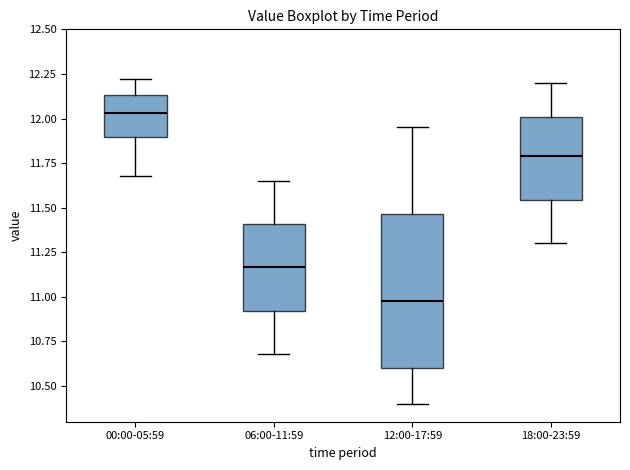

Reading left to right, transcribe this box plot: for each box, give where its median line is, the range the box spans, and where its two whiskers end, as read against the y-axis. The values are not printed on the chart, so give them approximately, as read against the axis.

00:00-05:59: median 12.05, box 11.90 to 12.15, whiskers 11.70 to 12.20
06:00-11:59: median 11.15, box 10.90 to 11.40, whiskers 10.70 to 11.65
12:00-17:59: median 11.00, box 10.60 to 11.45, whiskers 10.40 to 11.95
18:00-23:59: median 11.80, box 11.55 to 12.00, whiskers 11.30 to 12.20